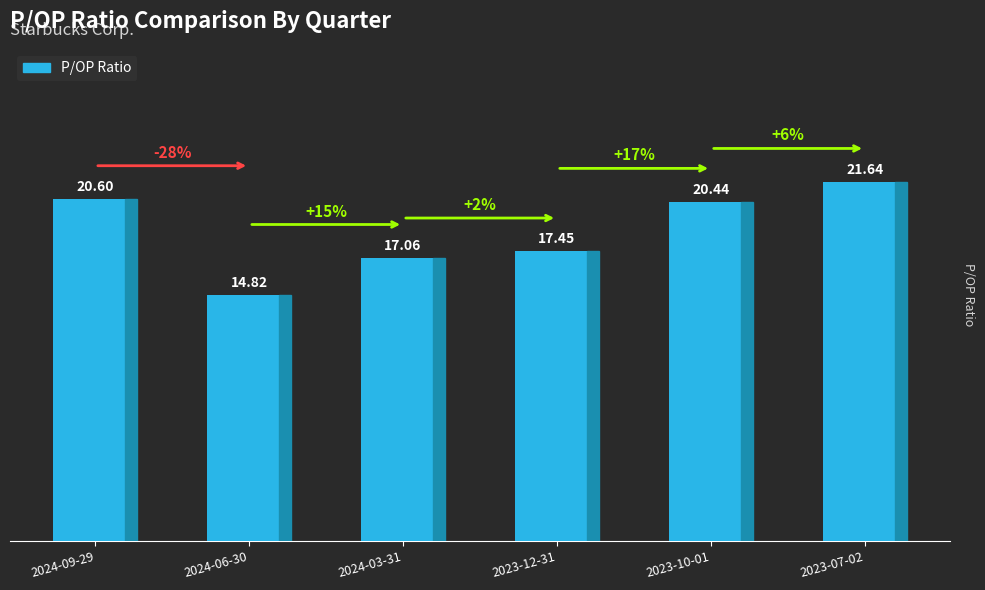

The chart shows a value of 36.2 at 2023-10-01. True or false?

False